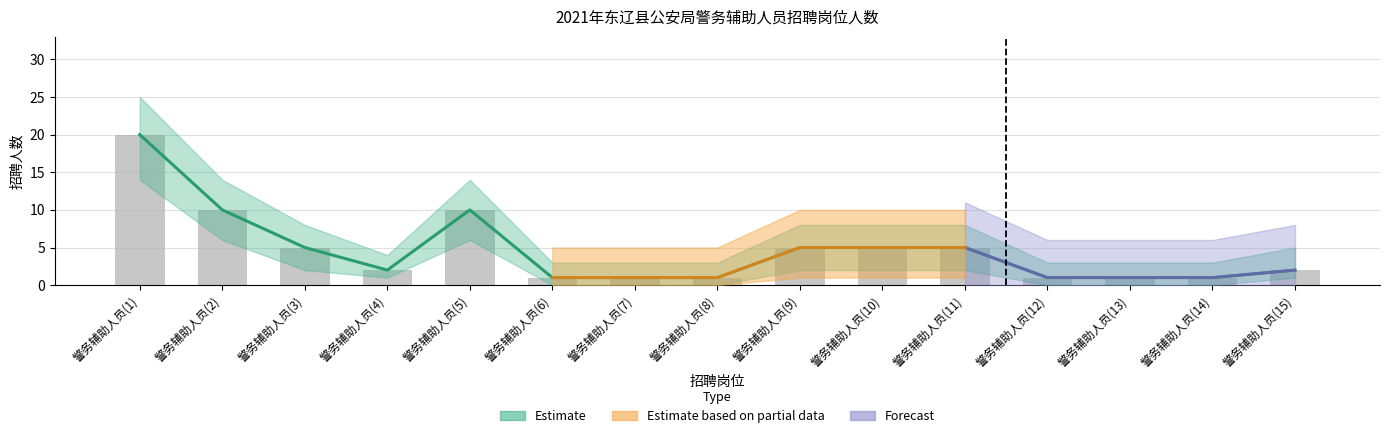

True or false: the data shows 1 at 警务辅助人员(4).

False